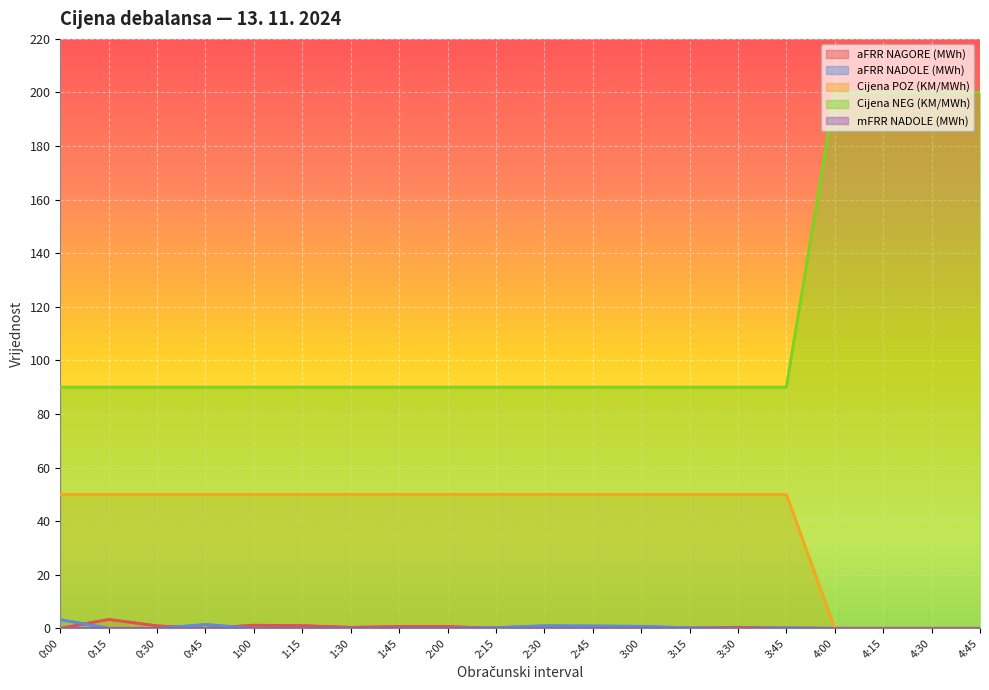

What is the difference between the second highest and second lowest values in the Cijena POZ (KM/MWh) series?

50.0